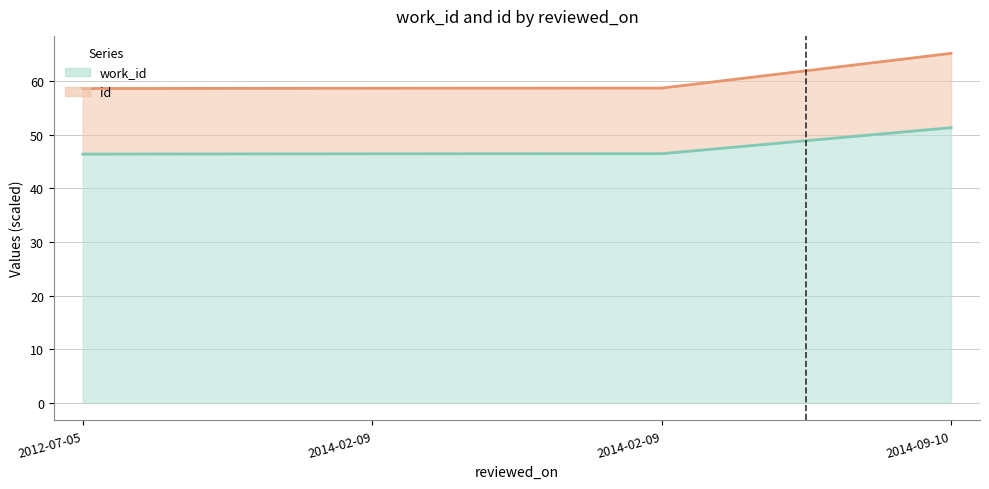

True or false: id and work_id cross at least once.

False